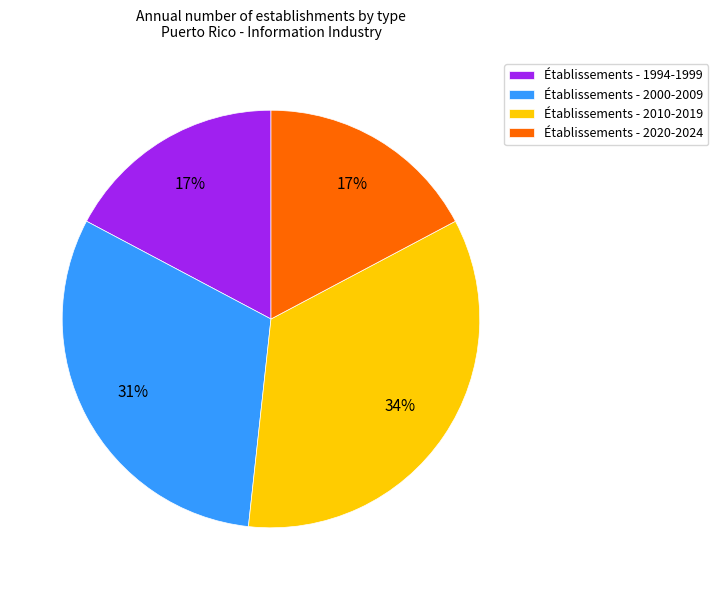

True or false: Établissements - 2020-2024 accounts for 17% of the total.

True